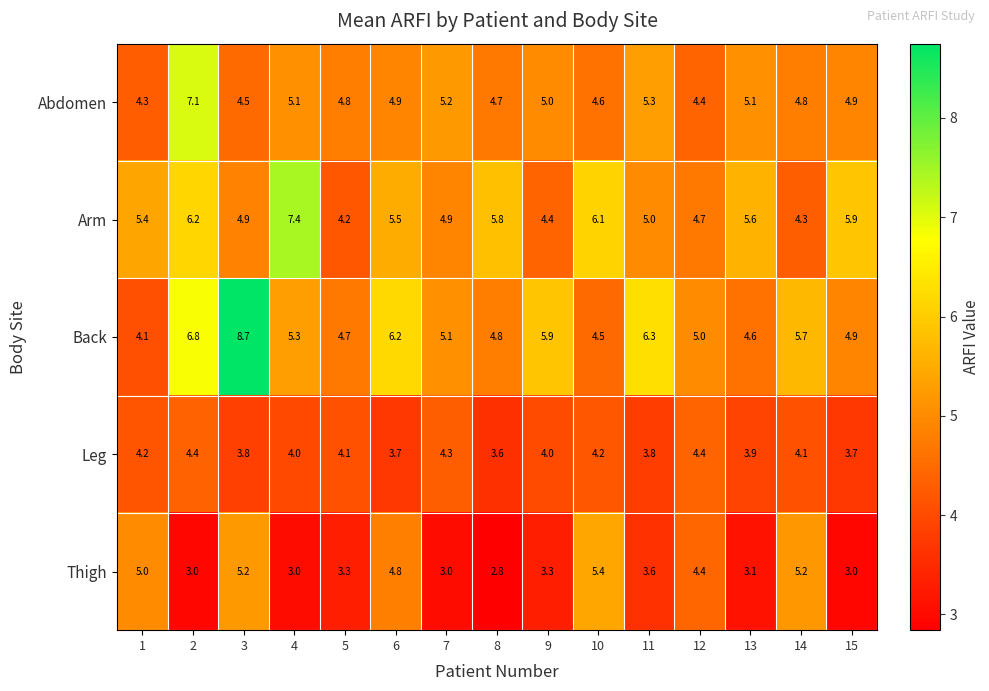

Which series has the largest total across all categories?

Back